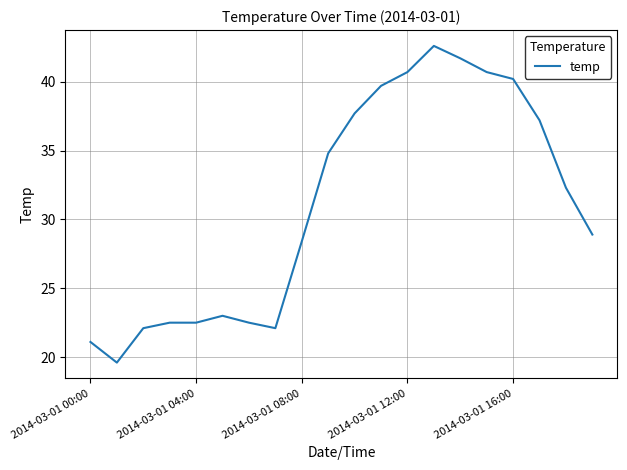

What is the minimum value shown in the chart?

19.6